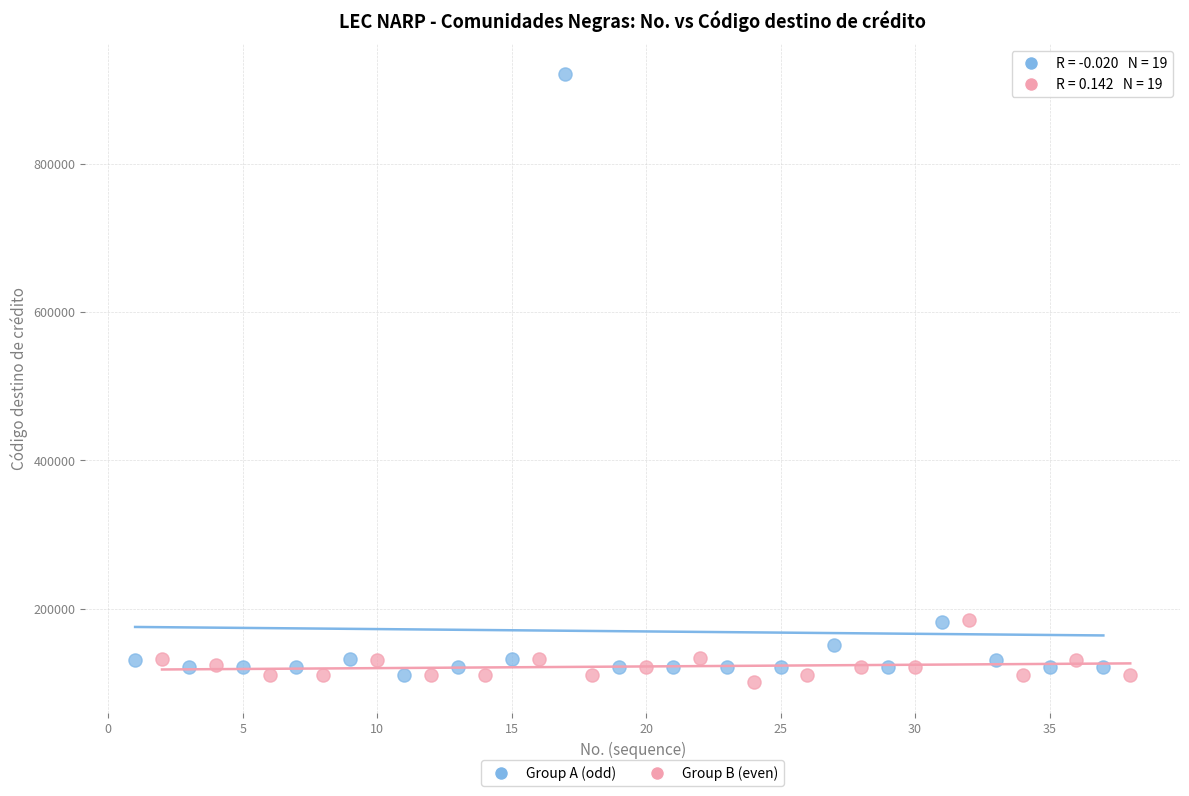

Which series has the largest Y range (max minus min)?

Group A (odd)